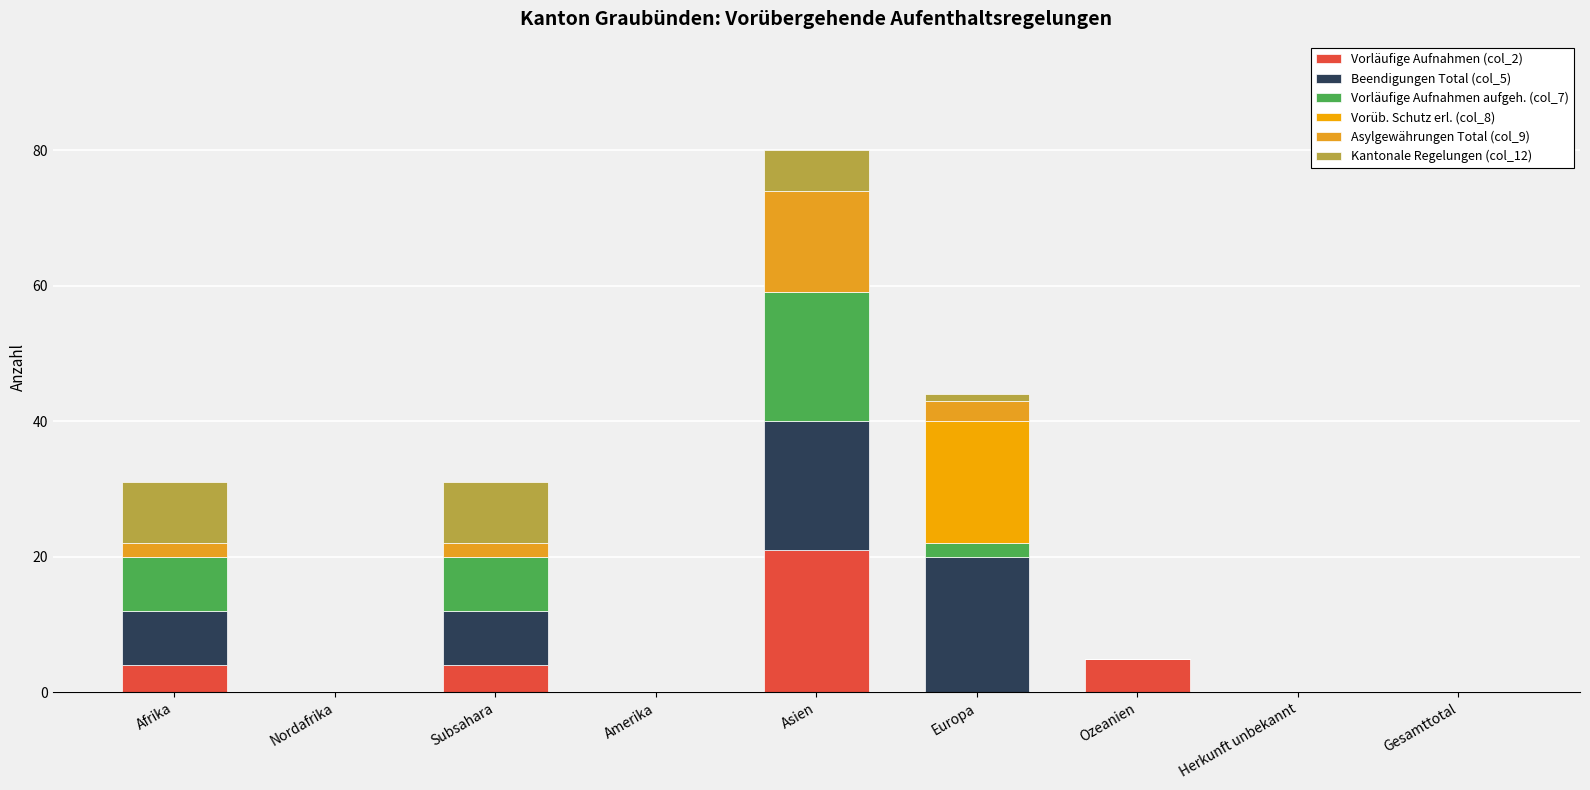

Are the bars horizontal?

No